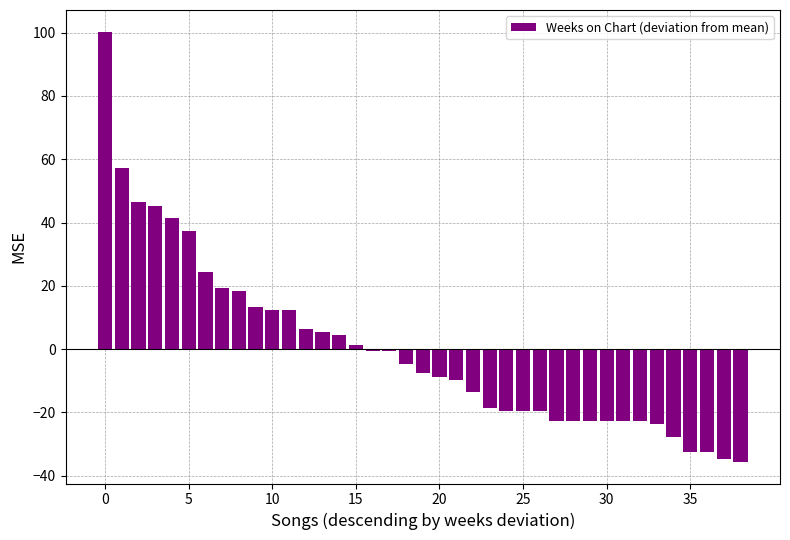

Are the bars horizontal?

No